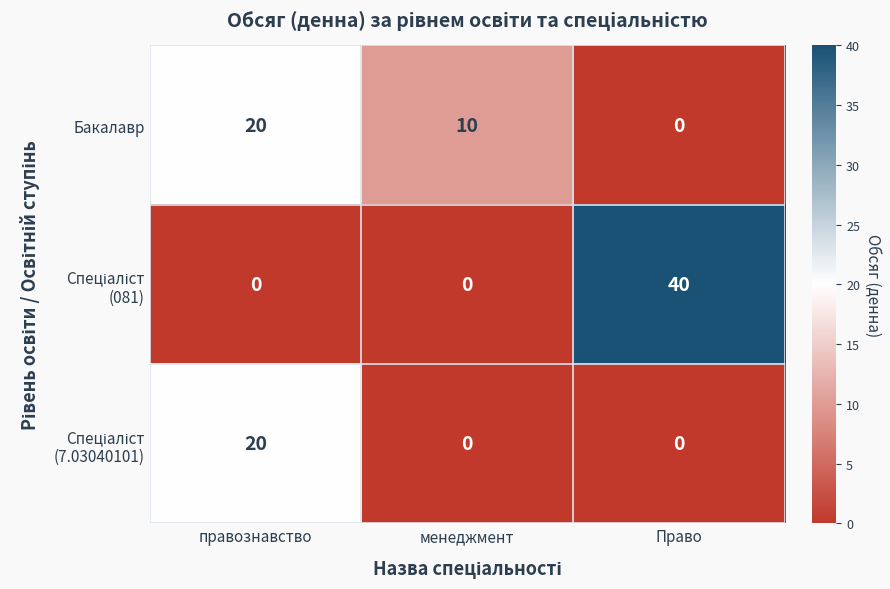

At which label does Бакалавр first exceed 10?

правознавство